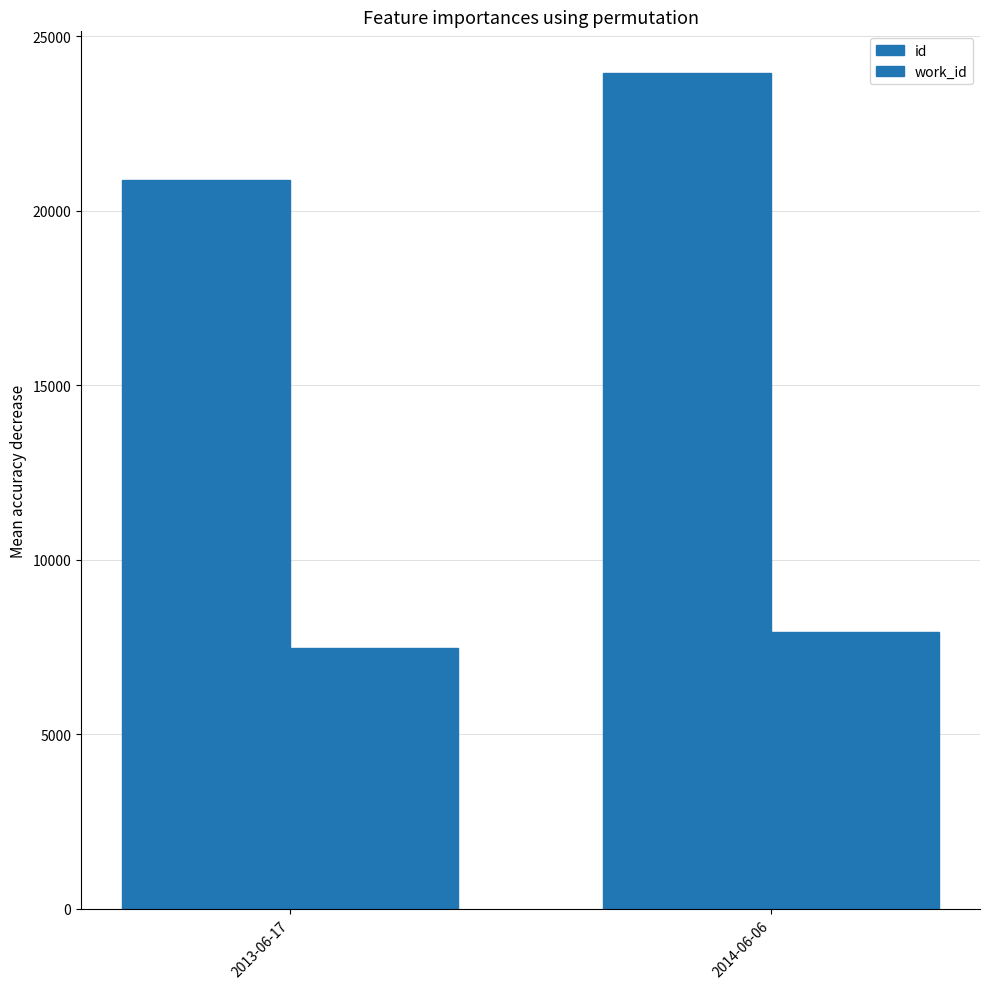

How many groups of bars are there?

2